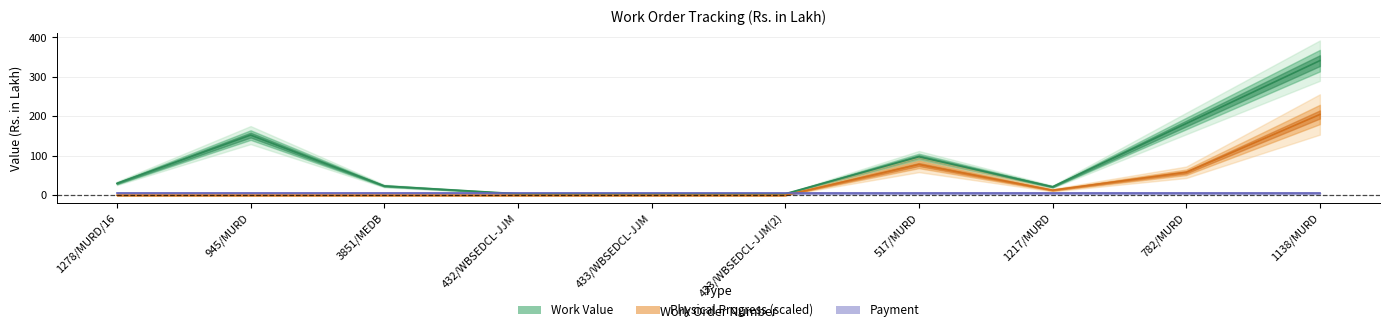

At which label does Payment reach its peak?

1278/MURD/16